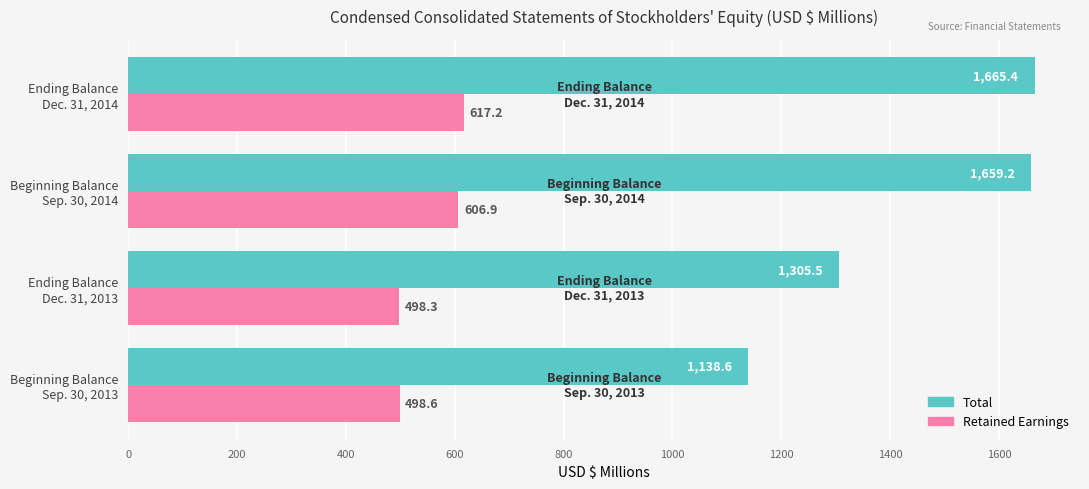

Which series has the largest range (max minus min)?

Total